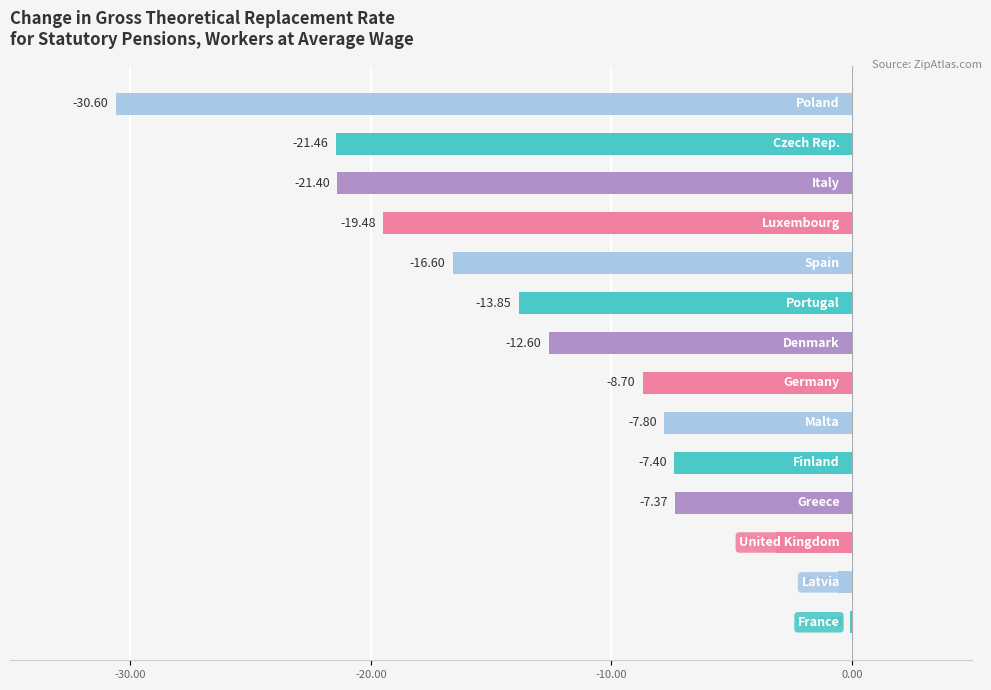

What is the sum of all values?

-171.1